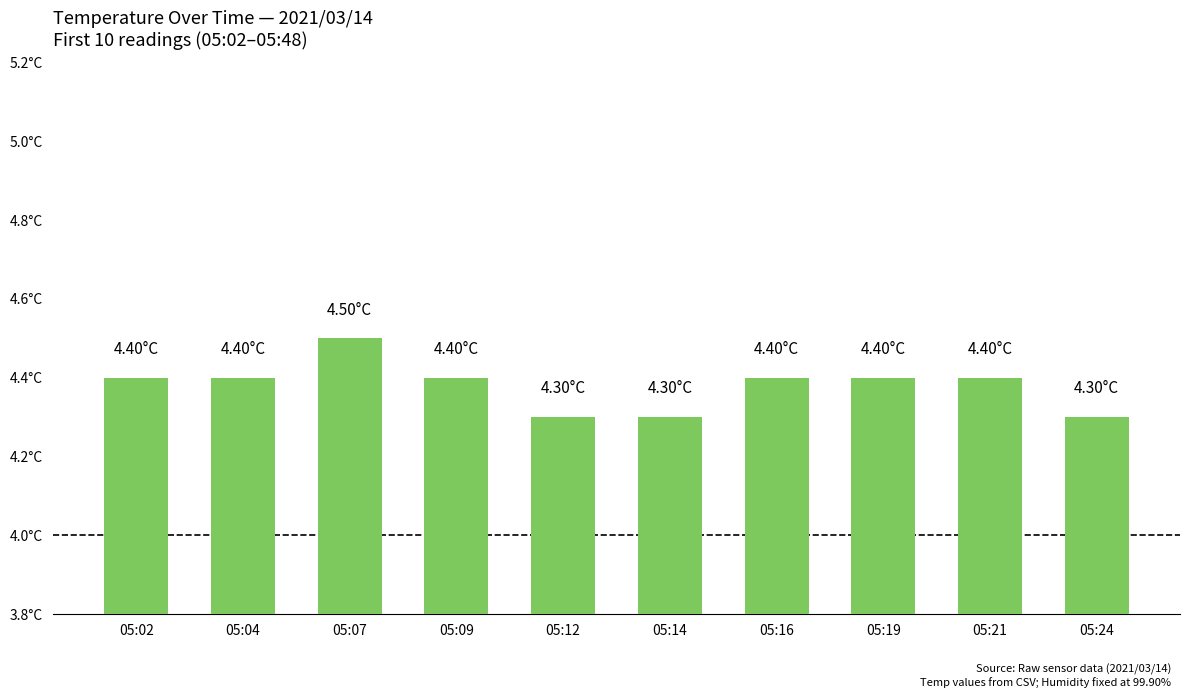

Is it true that the value at 05:24 is 6.0?

False